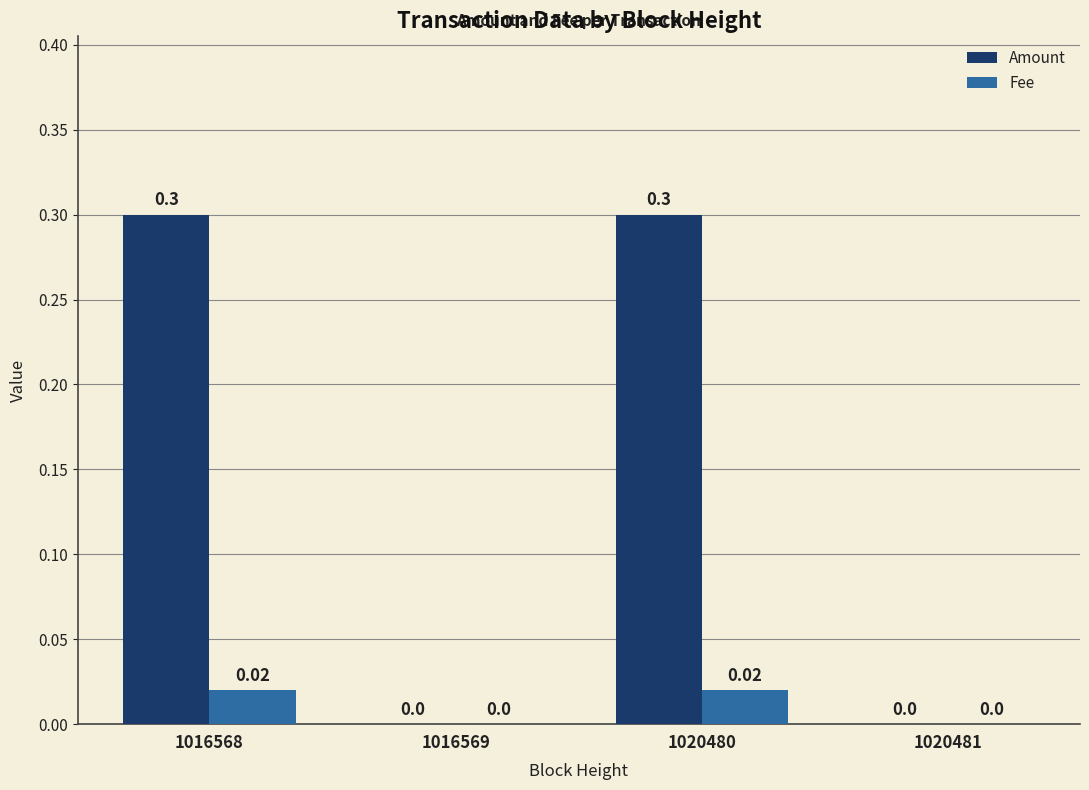

What are all the series names shown in the legend?

Amount, Fee